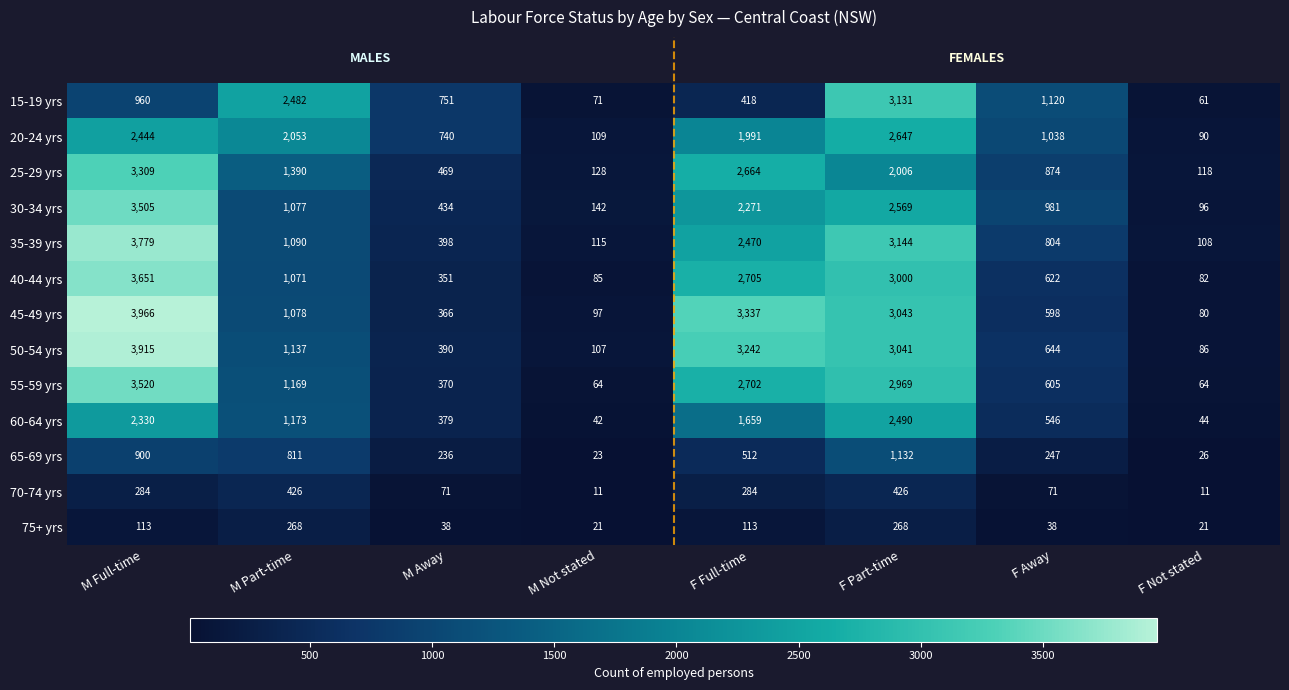

What is the total value across all series at M Away?

4993